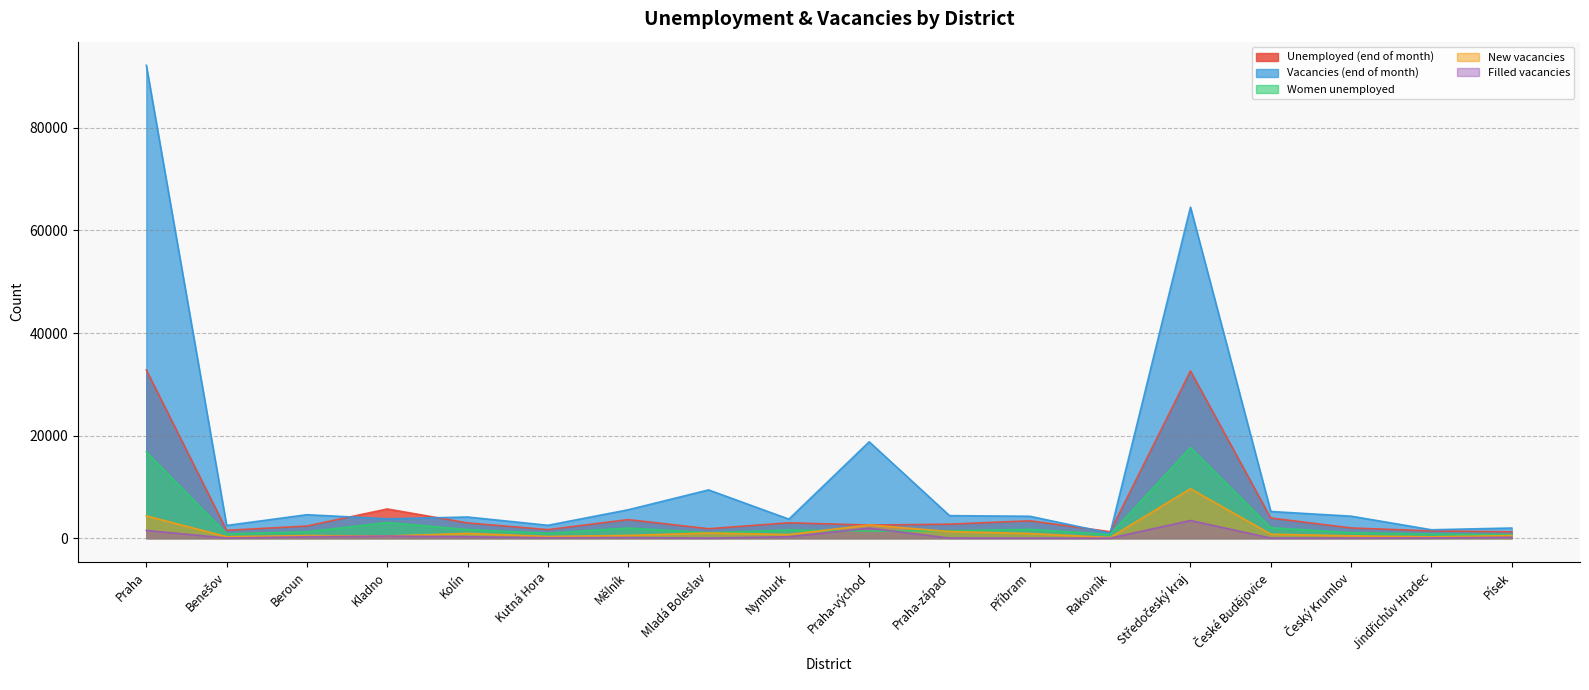

Reading left to right, transcribe all the data shown in this chart.

Unemployed (end of month): Praha=32808	Benešov=1526	Beroun=2365	Kladno=5694	Kolín=2972	Kutná Hora=1668	Mělník=3617	Mladá Boleslav=1842	Nymburk=2999	Praha-východ=2551	Praha-západ=2730	Příbram=3386	Rakovník=1265	Středočeský kraj=32615	České Budějovice=3926	Český Krumlov=1991	Jindřichův Hradec=1415	Písek=1235
Vacancies (end of month): Praha=92204	Benešov=2477	Beroun=4575	Kladno=3778	Kolín=4124	Kutná Hora=2511	Mělník=5539	Mladá Boleslav=9410	Nymburk=3709	Praha-východ=18791	Praha-západ=4395	Příbram=4271	Rakovník=961	Středočeský kraj=64541	České Budějovice=5201	Český Krumlov=4287	Jindřichův Hradec=1639	Písek=1980
Women unemployed: Praha=16817	Benešov=842	Beroun=1236	Kladno=3051	Kolín=1676	Kutná Hora=958	Mělník=1978	Mladá Boleslav=1066	Nymburk=1589	Praha-východ=1382	Praha-západ=1458	Příbram=1719	Rakovník=709	Středočeský kraj=17664	České Budějovice=2039	Český Krumlov=1063	Jindřichův Hradec=795	Písek=689
New vacancies: Praha=4338	Benešov=294	Beroun=503	Kladno=424	Kolín=933	Kutná Hora=333	Mělník=542	Mladá Boleslav=998	Nymburk=711	Praha-východ=2579	Praha-západ=1291	Příbram=913	Rakovník=123	Středočeský kraj=9644	České Budějovice=772	Český Krumlov=458	Jindřichův Hradec=254	Písek=513
Filled vacancies: Praha=1504	Benešov=29	Beroun=266	Kladno=411	Kolín=281	Kutná Hora=79	Mělník=112	Mladá Boleslav=6	Nymburk=284	Praha-východ=1948	Praha-západ=18	Příbram=0	Rakovník=7	Středočeský kraj=3441	České Budějovice=17	Český Krumlov=27	Jindřichův Hradec=44	Písek=170